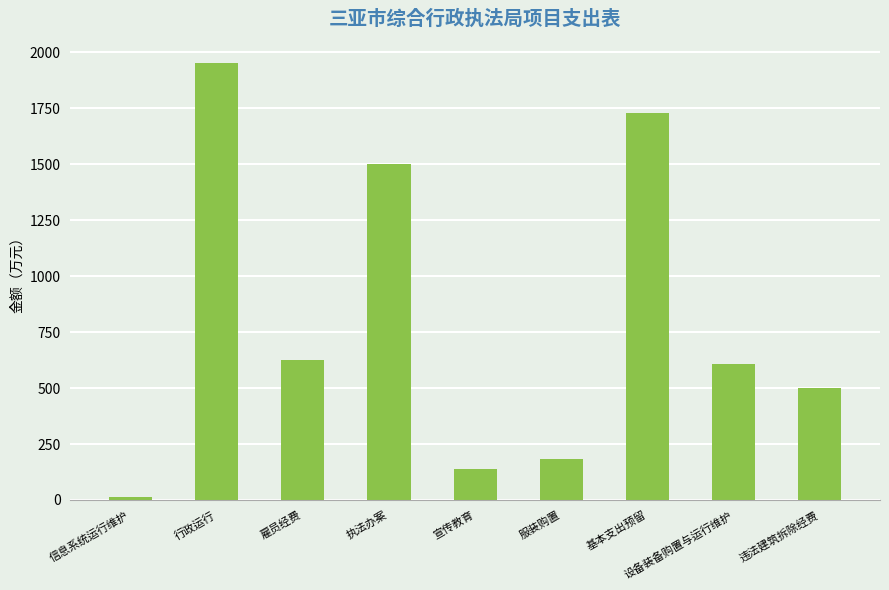

Rank the categories by value from lowest to highest.

信息系统运行维护, 宣传教育, 服装购置, 违法建筑拆除经费, 设备装备购置与运行维护, 雇员经费, 执法办案, 基本支出预留, 行政运行